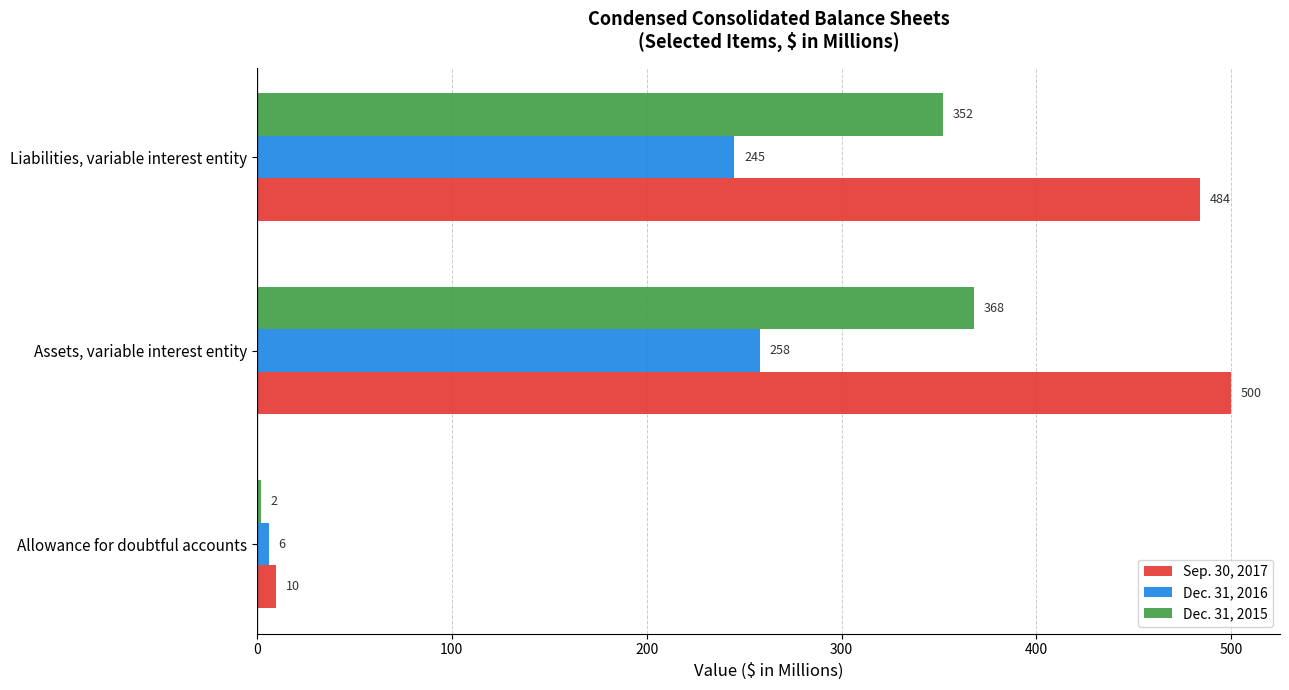

What is the minimum value shown in the chart?

2